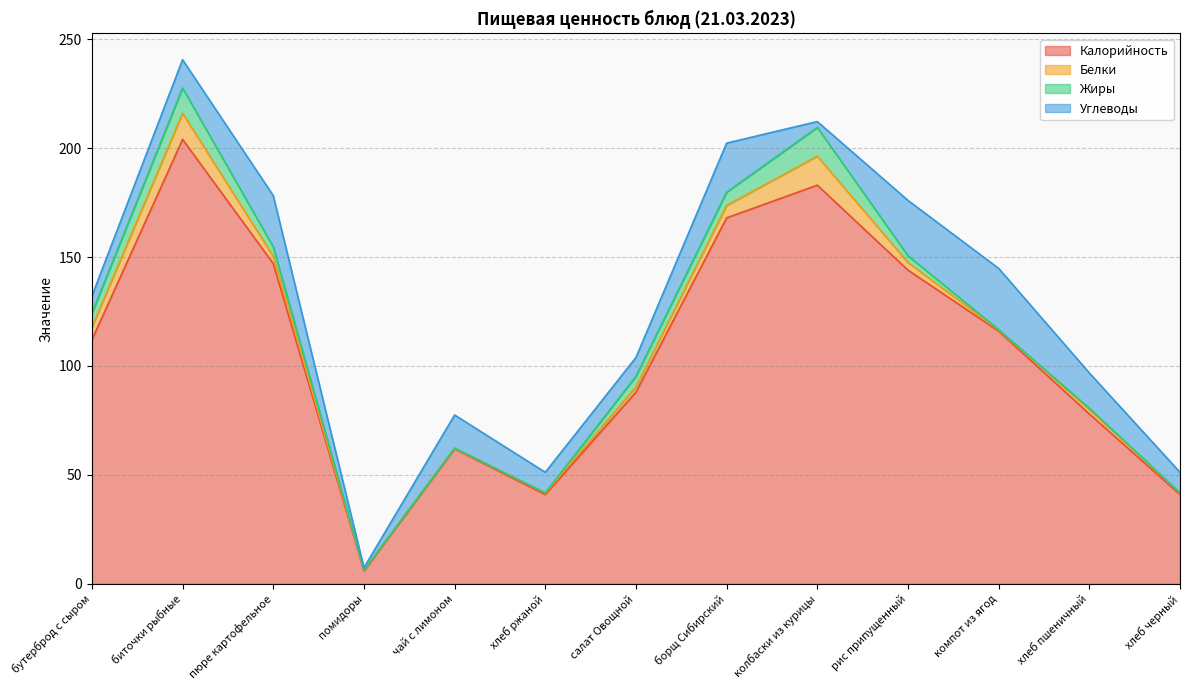

True or false: Жиры has more than 1 interior local peaks.

True